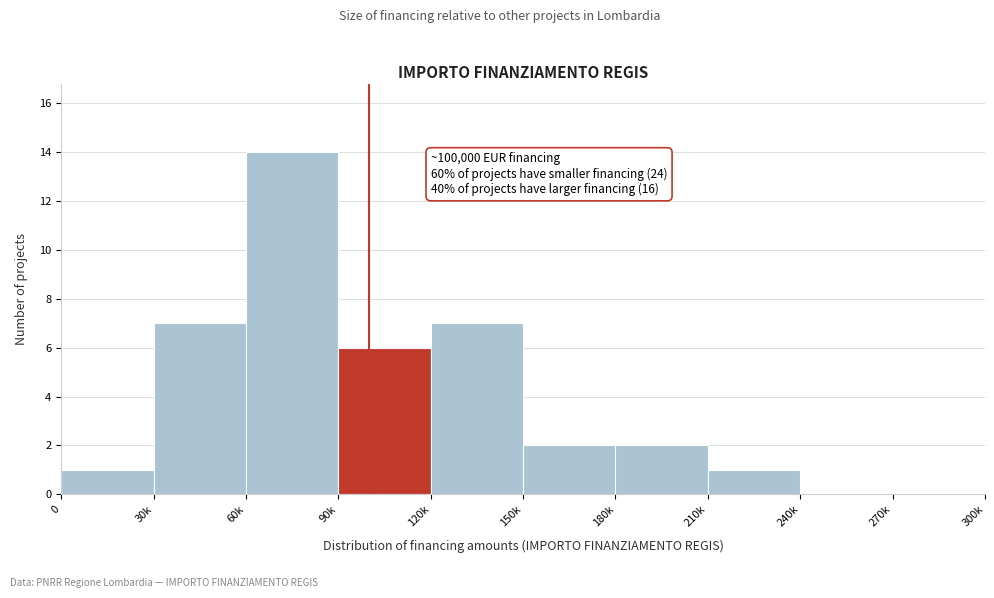

Reading right to left, extract all data points from this chart.

270k=0	240k=0	210k=1	180k=2	150k=2	120k=7	90k=6	60k=14	30k=7	0=1